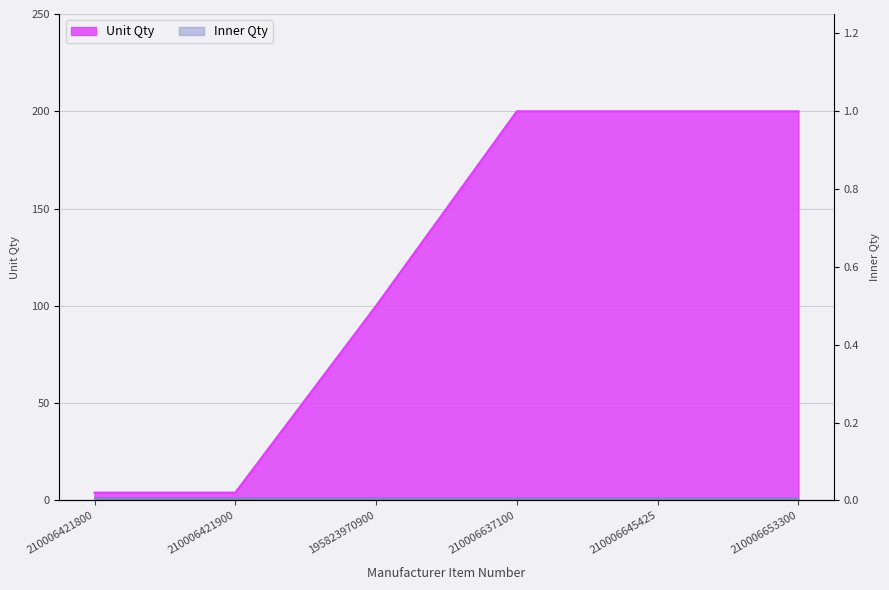

Which category has the highest value across all series?

210006637100